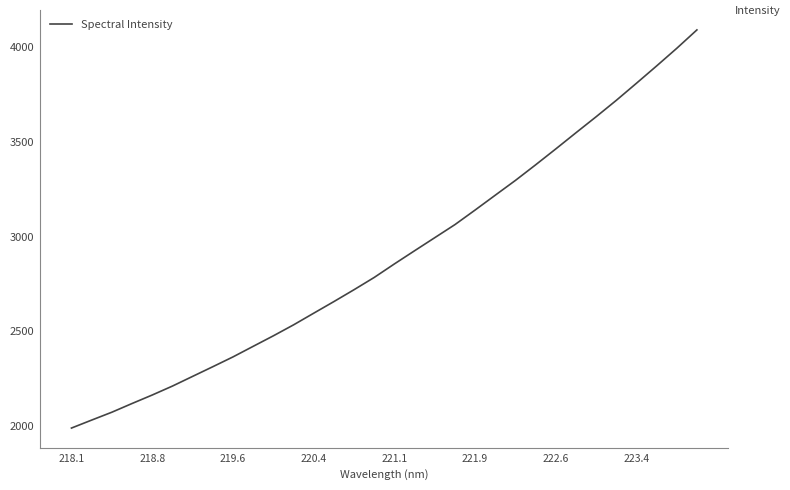

What is the difference between the maximum and minimum values?

2102.1